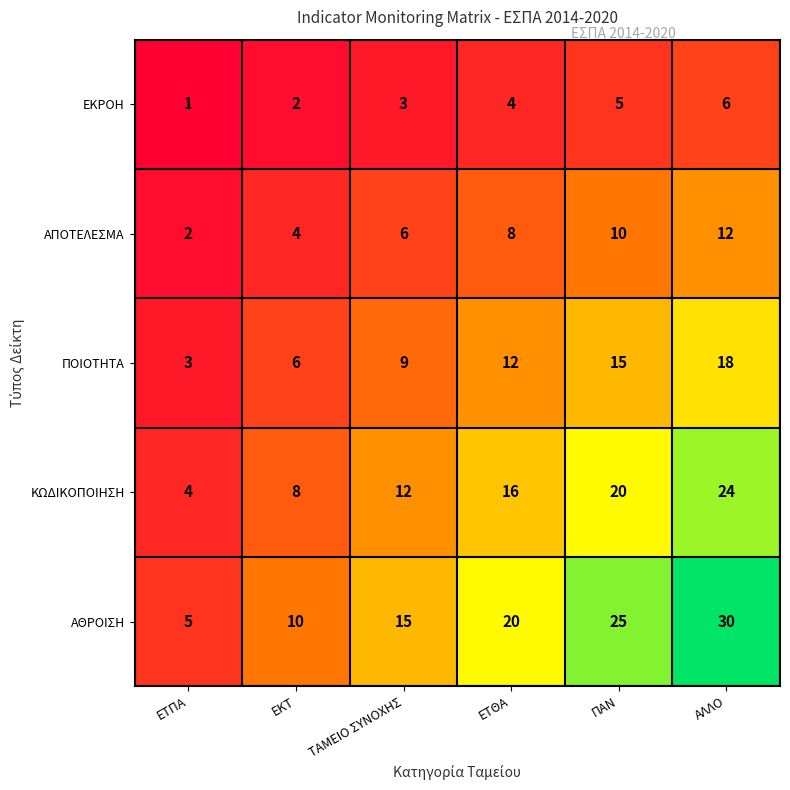

What is the difference between the ΚΩΔΙΚΟΠΟΙΗΣΗ values at ΕΚΤ and ΕΤΘΑ?

8